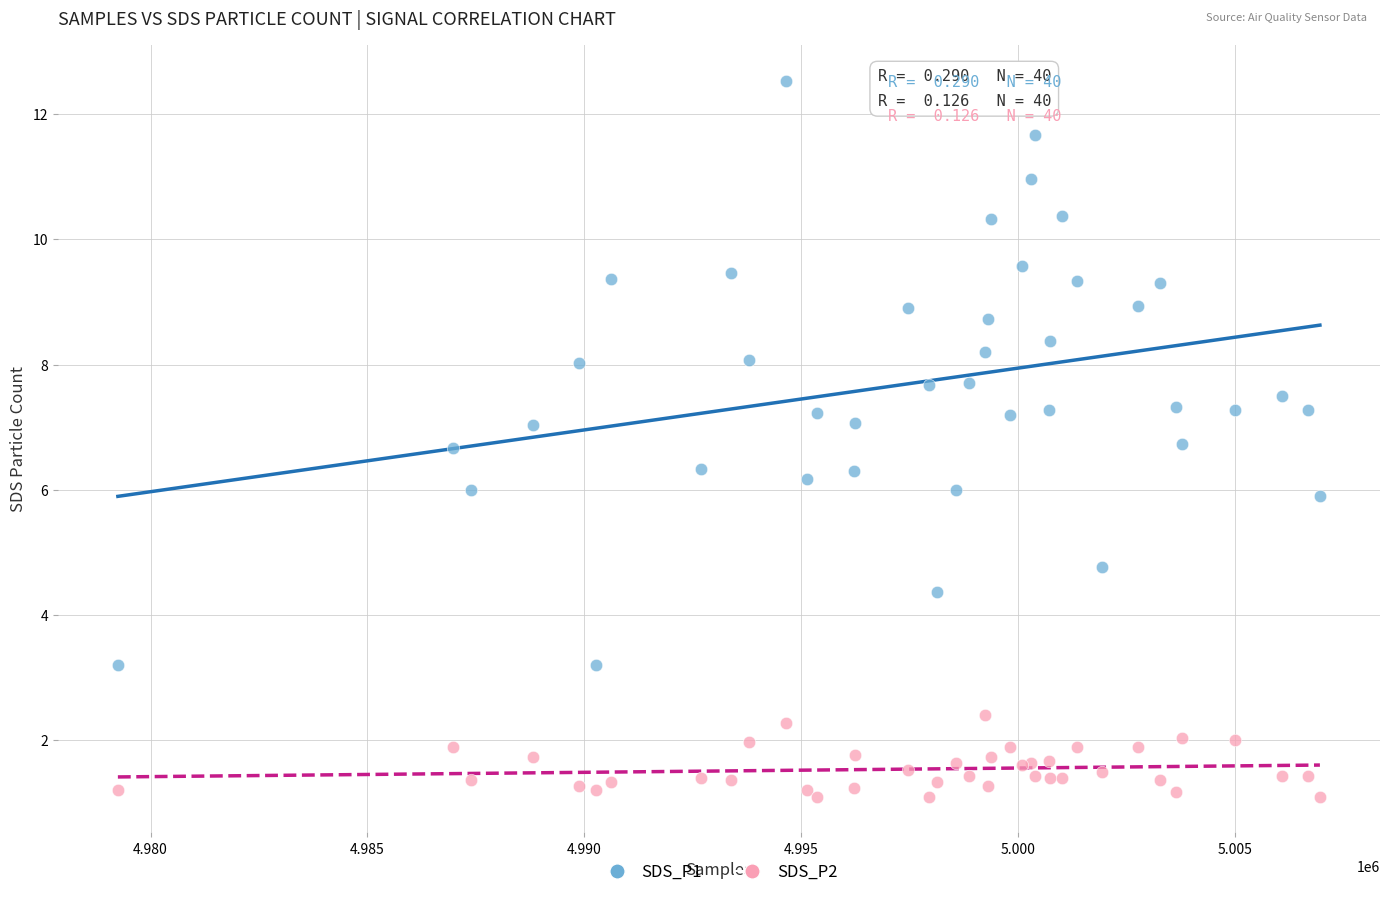

Which series reaches the minimum Y coordinate?

SDS_P2